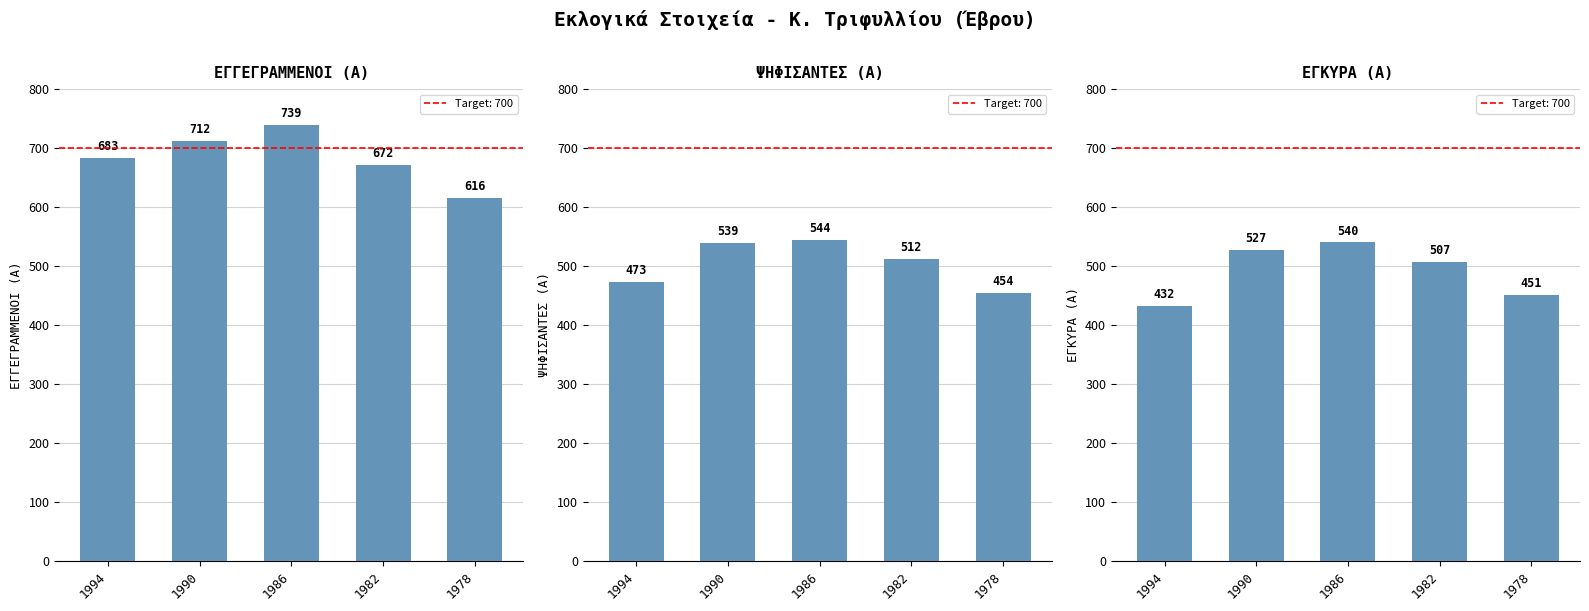

What is the minimum value for ΨΗΦΙΣΑΝΤΕΣ (Α)?

454